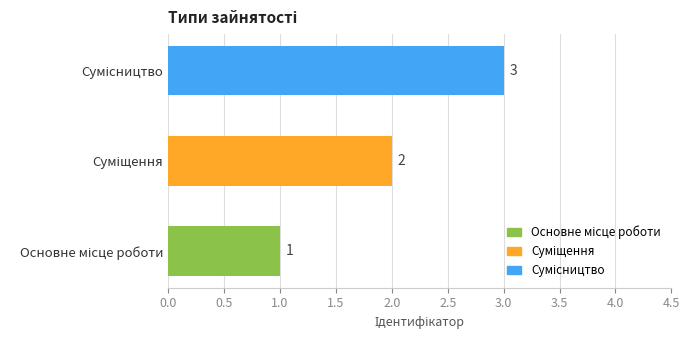

What is the smallest value displayed?

1